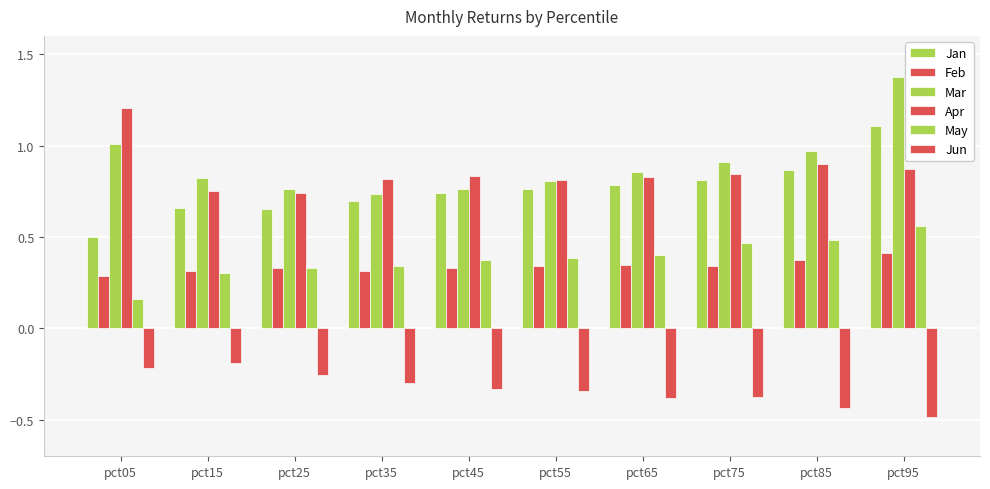

Which series changed the most between pct15 and pct35?

Jun